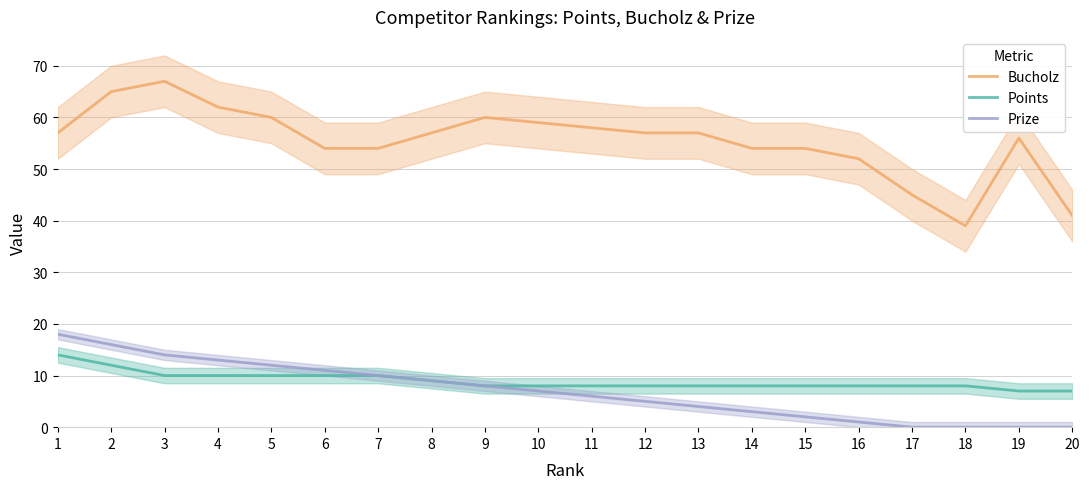

Is it true that Bucholz equals 82 at 1?

False